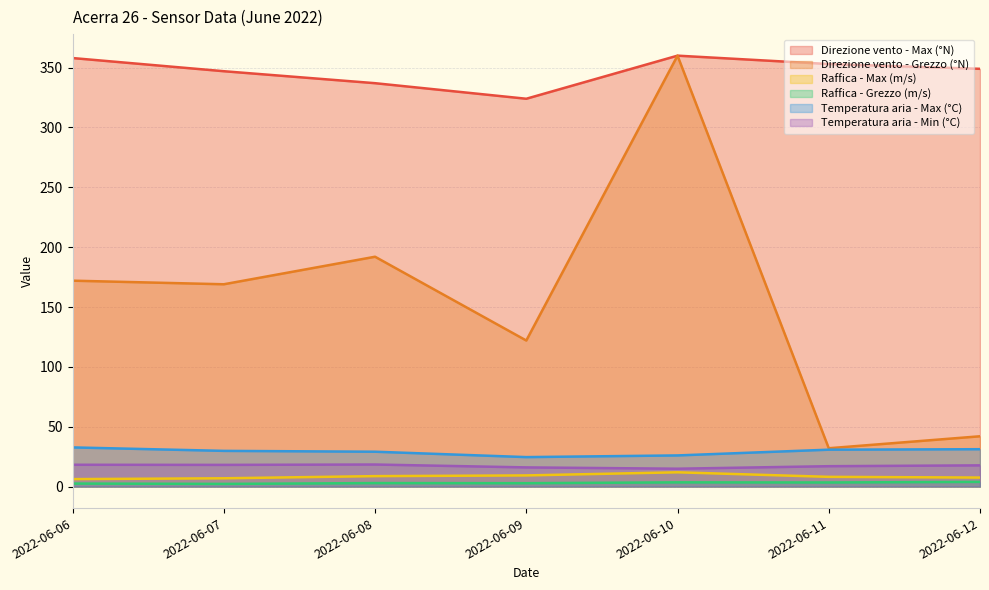

At how many categories does at least one series exceed 344?

5